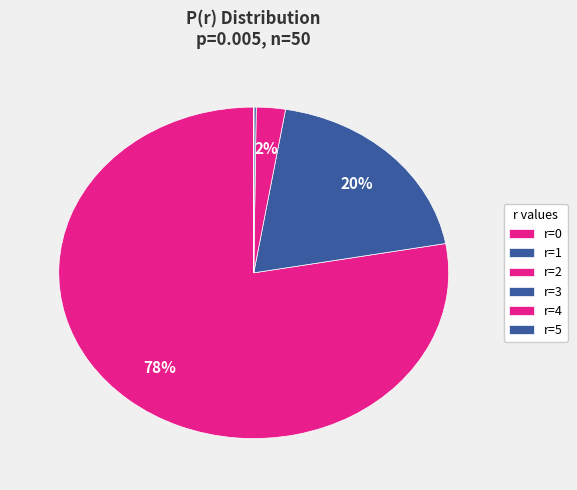

Does r=4 represent more than half of the total?

No